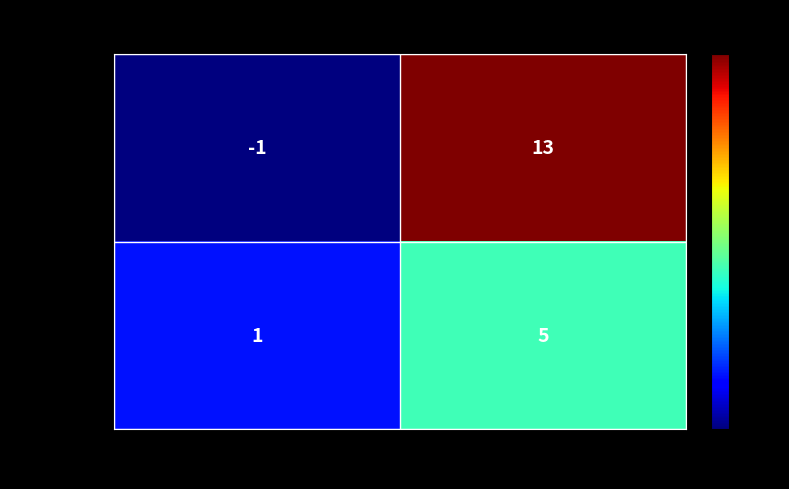

What is the difference between the 044fe711... values at direction and io_index?

14